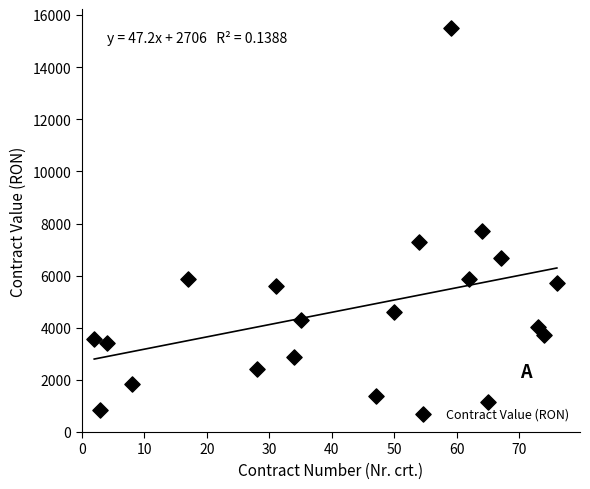

What Y value in the scatter plot is closest to 8176?

7715.9